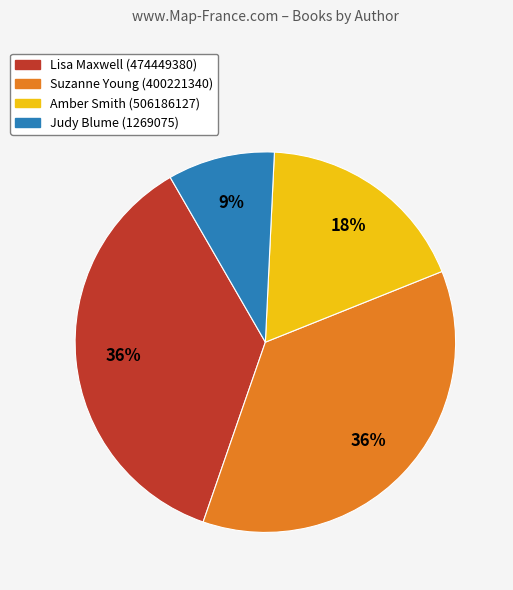

To the nearest percent, what percentage of the pie is Amber Smith (506186127)?

18%